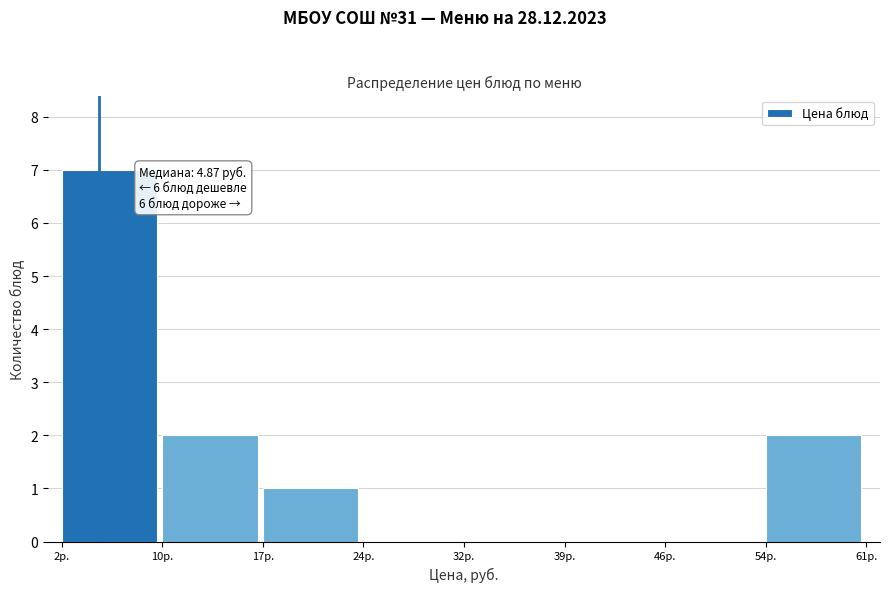

Over which range of the x-axis is the bar tallest?

2 to 10